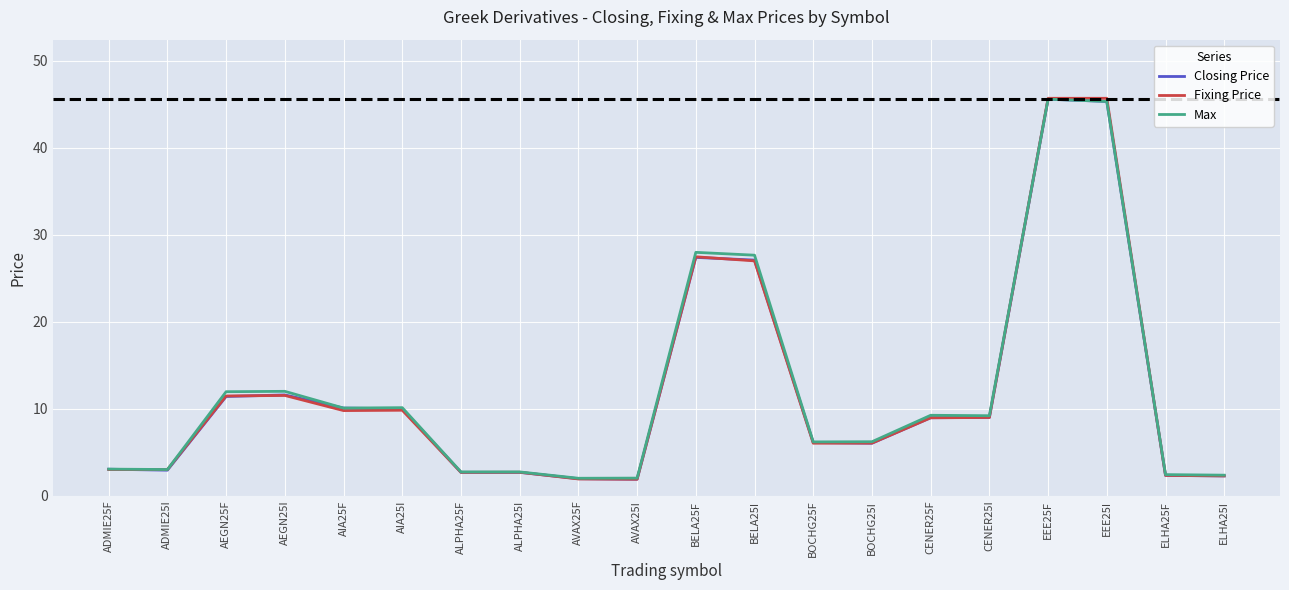

Which series has the largest range (max minus min)?

Fixing Price